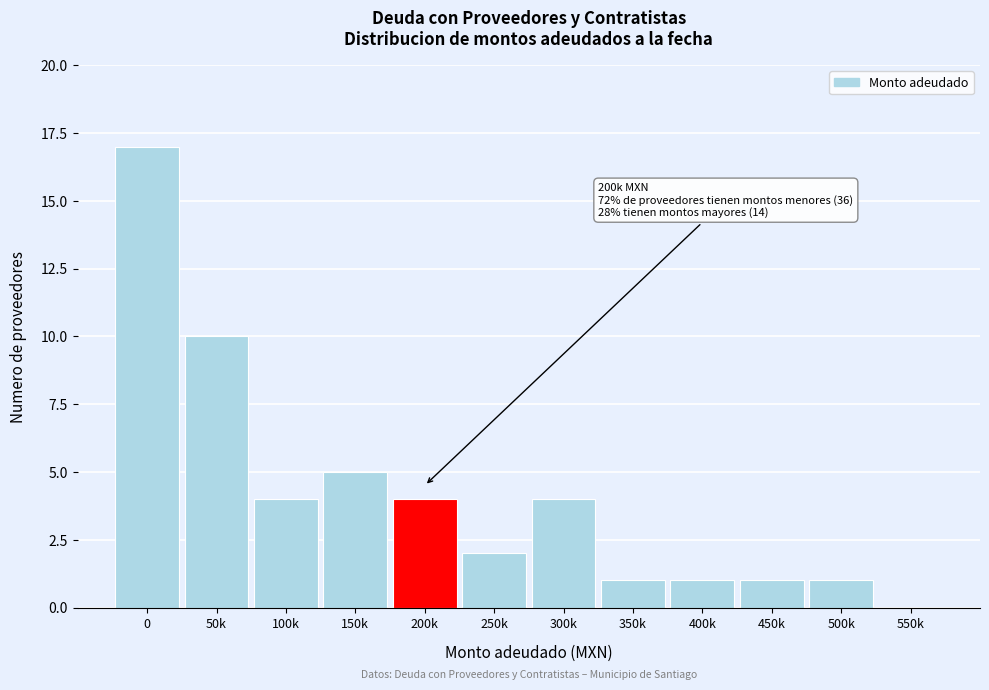

Reading right to left, extract all data points from this chart.

550k=0	500k=1	450k=1	400k=1	350k=1	300k=4	250k=2	200k=4	150k=5	100k=4	50k=10	0=17